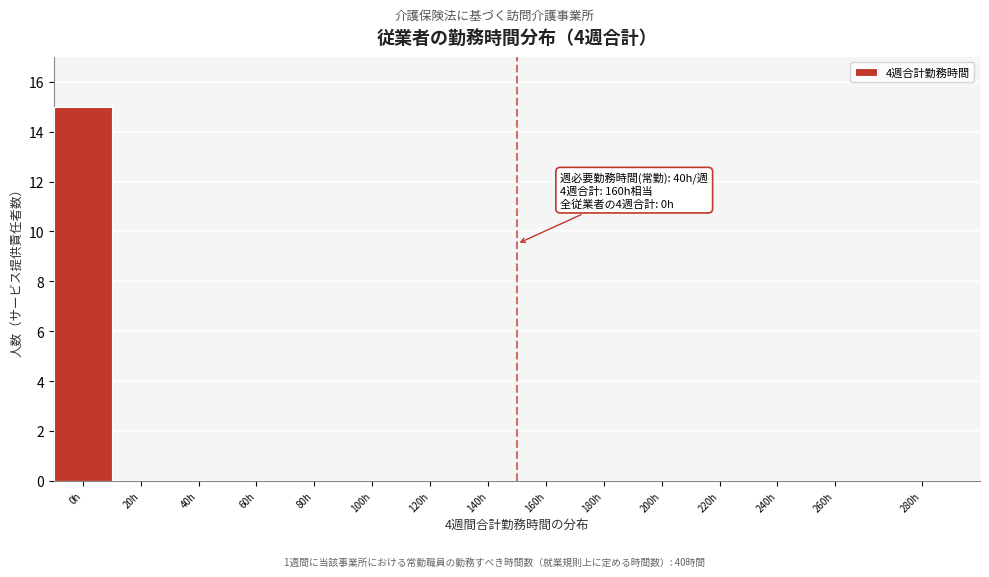

Reading left to right, what are all the values shown in this chart?

0h=15	20h=0	40h=0	60h=0	80h=0	100h=0	120h=0	140h=0	160h=0	180h=0	200h=0	220h=0	240h=0	260h=0	280h=0